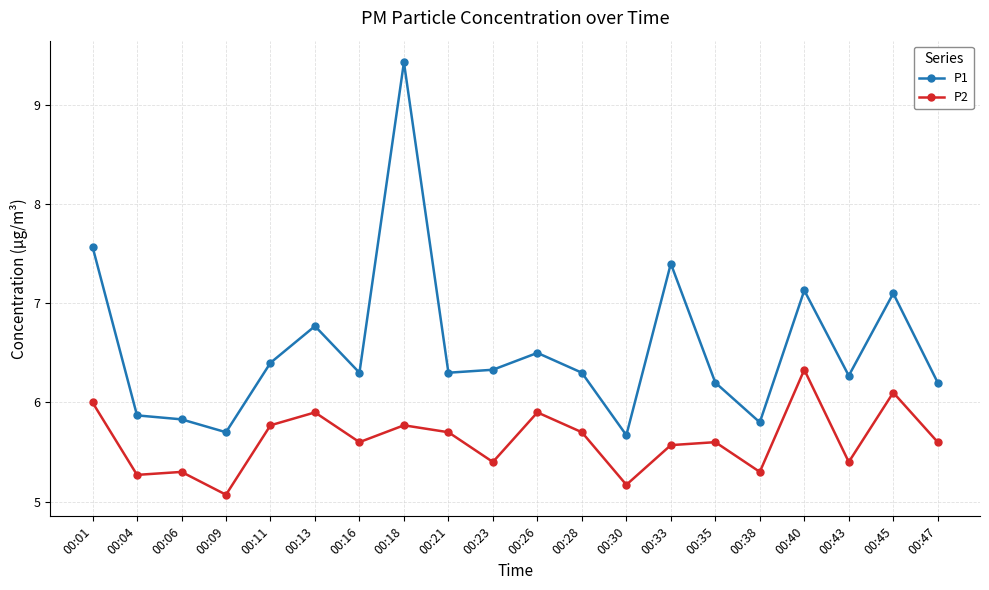

What is the difference between the maximum and second lowest values in the P1 series?

3.7